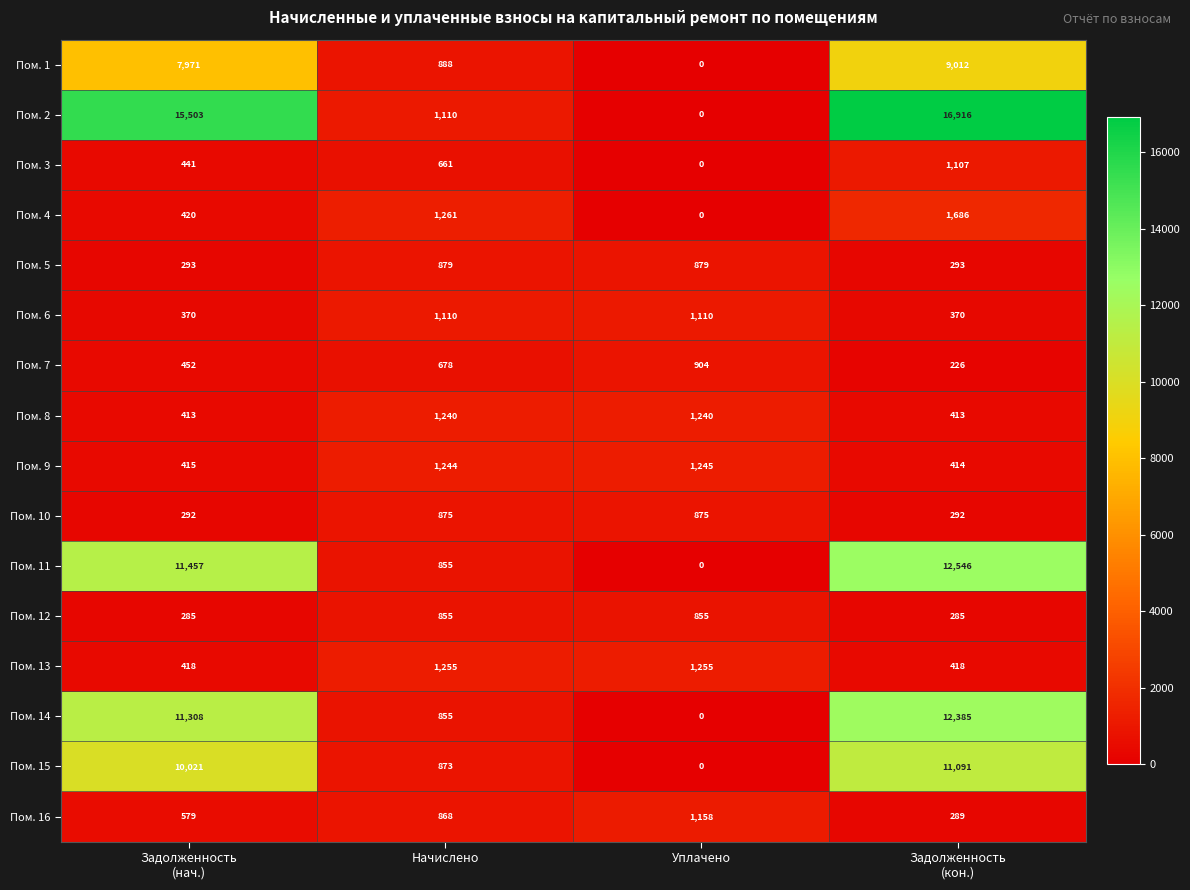

What is the average value of the Пом. 3 series?

552